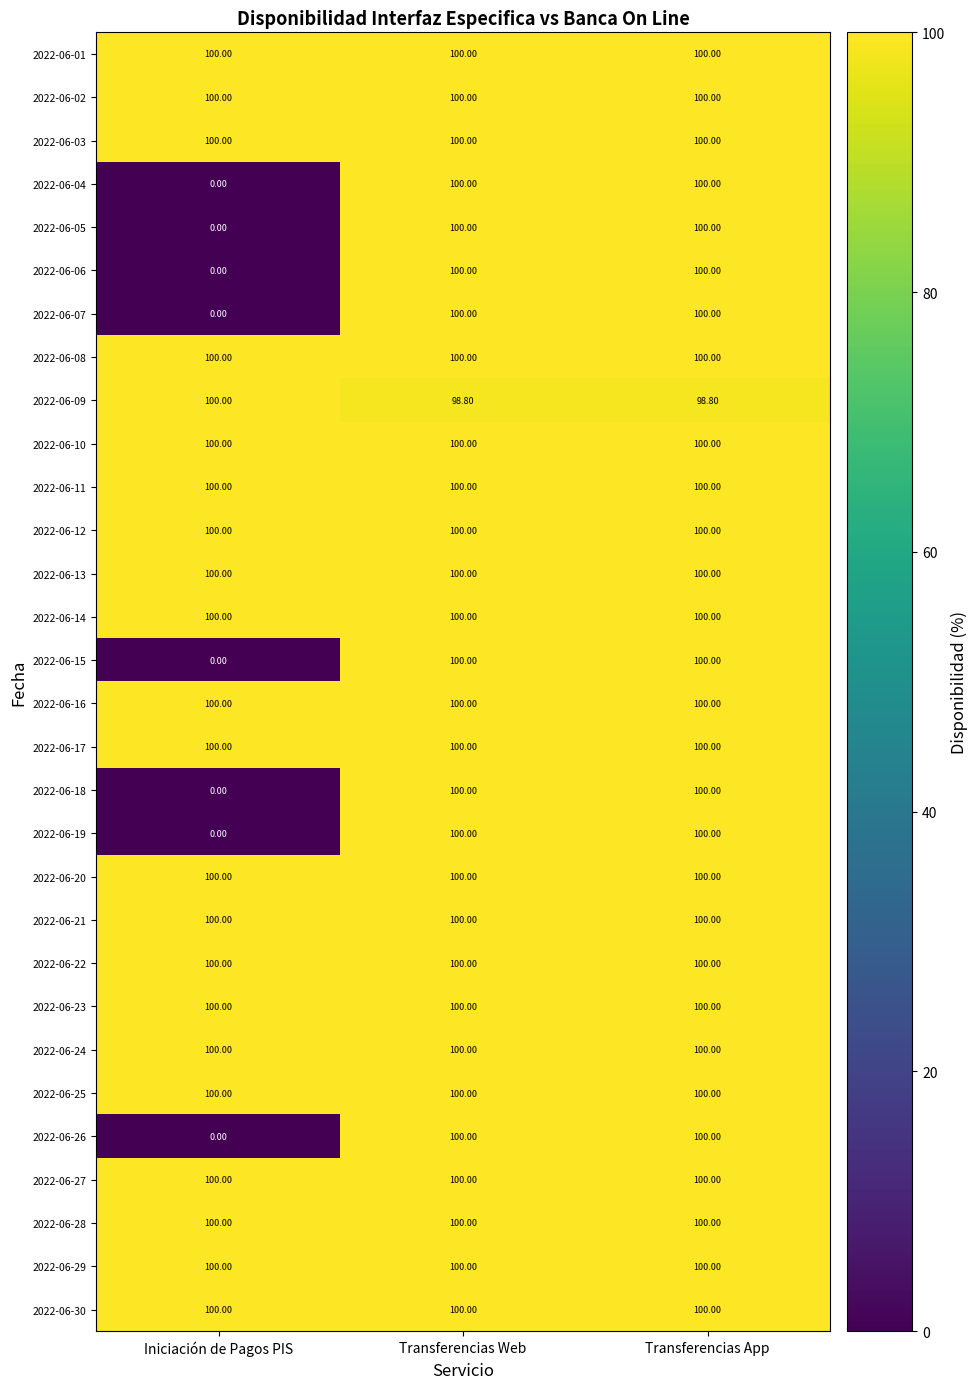

Which category has the lowest value in the 2022-06-04 series?

Iniciación de Pagos PIS